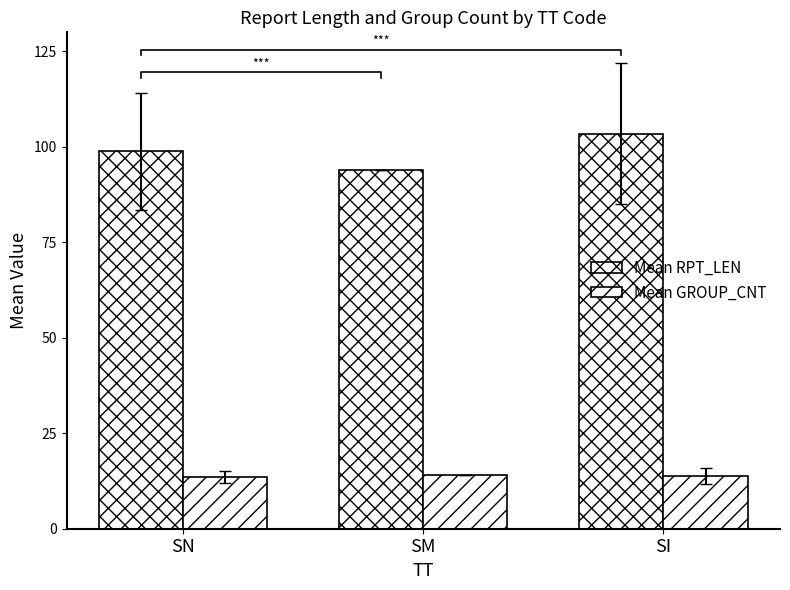

Which category has the lowest value in the Mean GROUP_CNT series?

SN